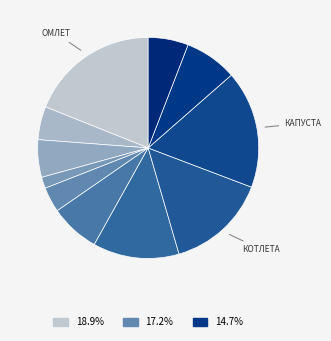

What is the smallest slice in the pie chart?

Кукуруза отварная